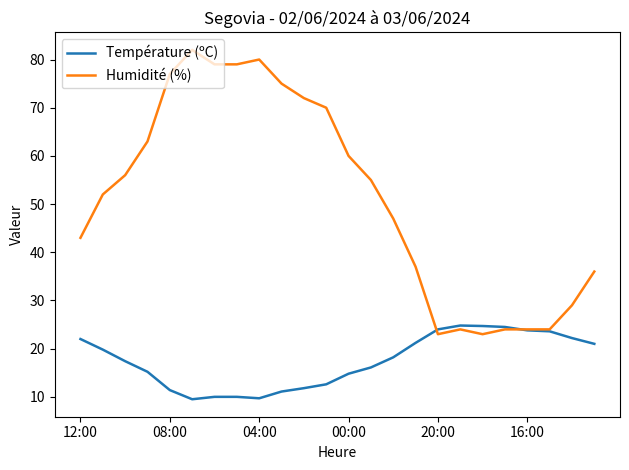

Rank the series by their average value, from highest to lowest.

Humidité (%), Température (ºC)